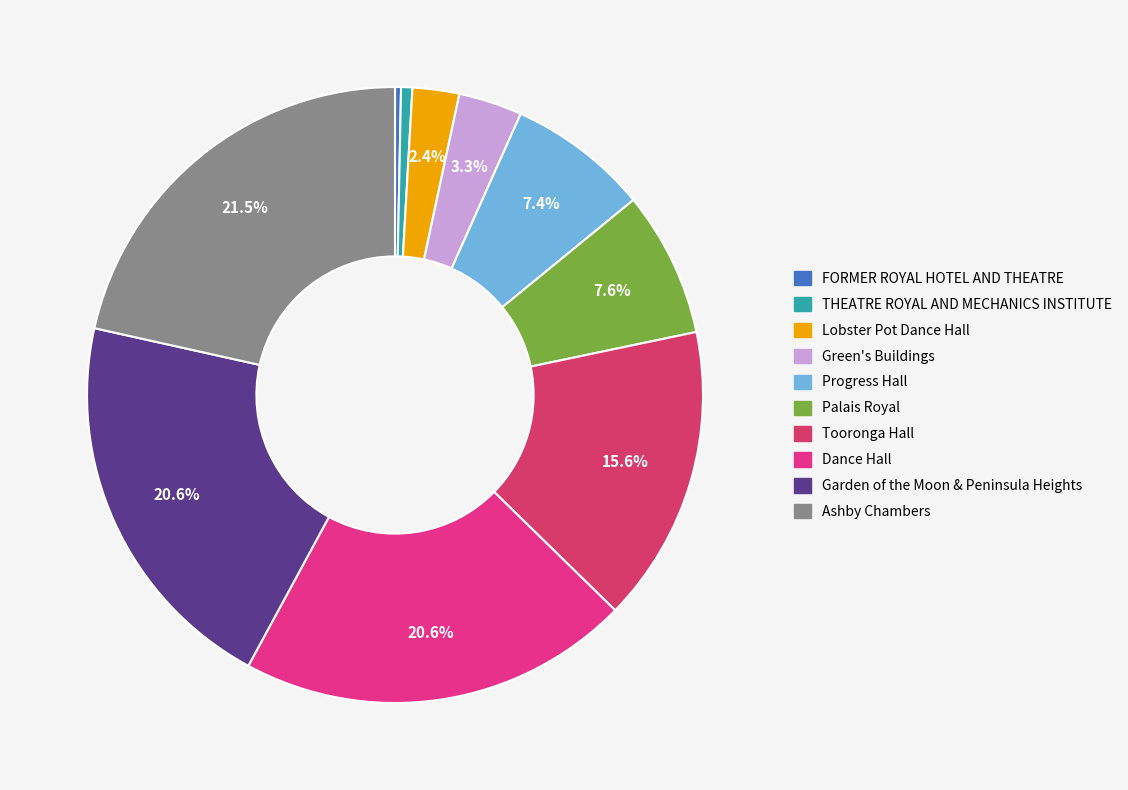

To the nearest percent, what portion does Garden of the Moon & Peninsula Heights represent?

21%